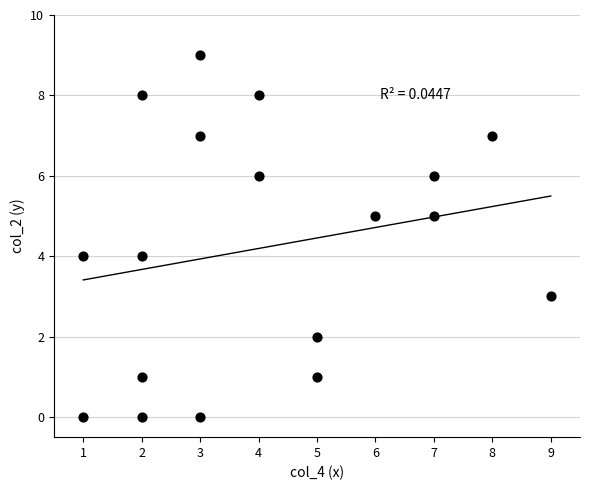

What is the range of Y values (max minus min)?

9